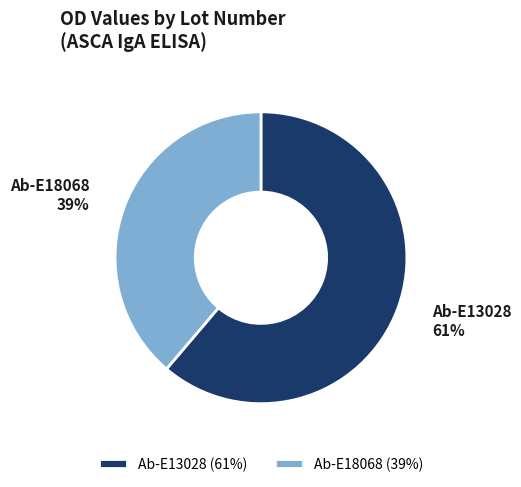

To the nearest percent, what is the combined percentage of Ab-E18068 and Ab-E13028?

100%